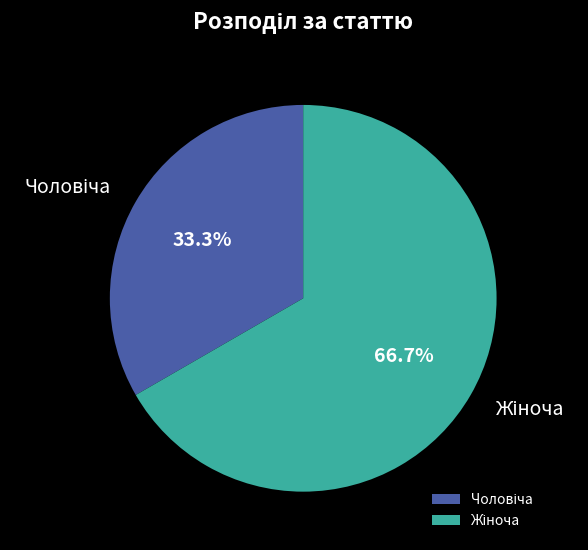

Is there a majority slice in this chart?

Yes